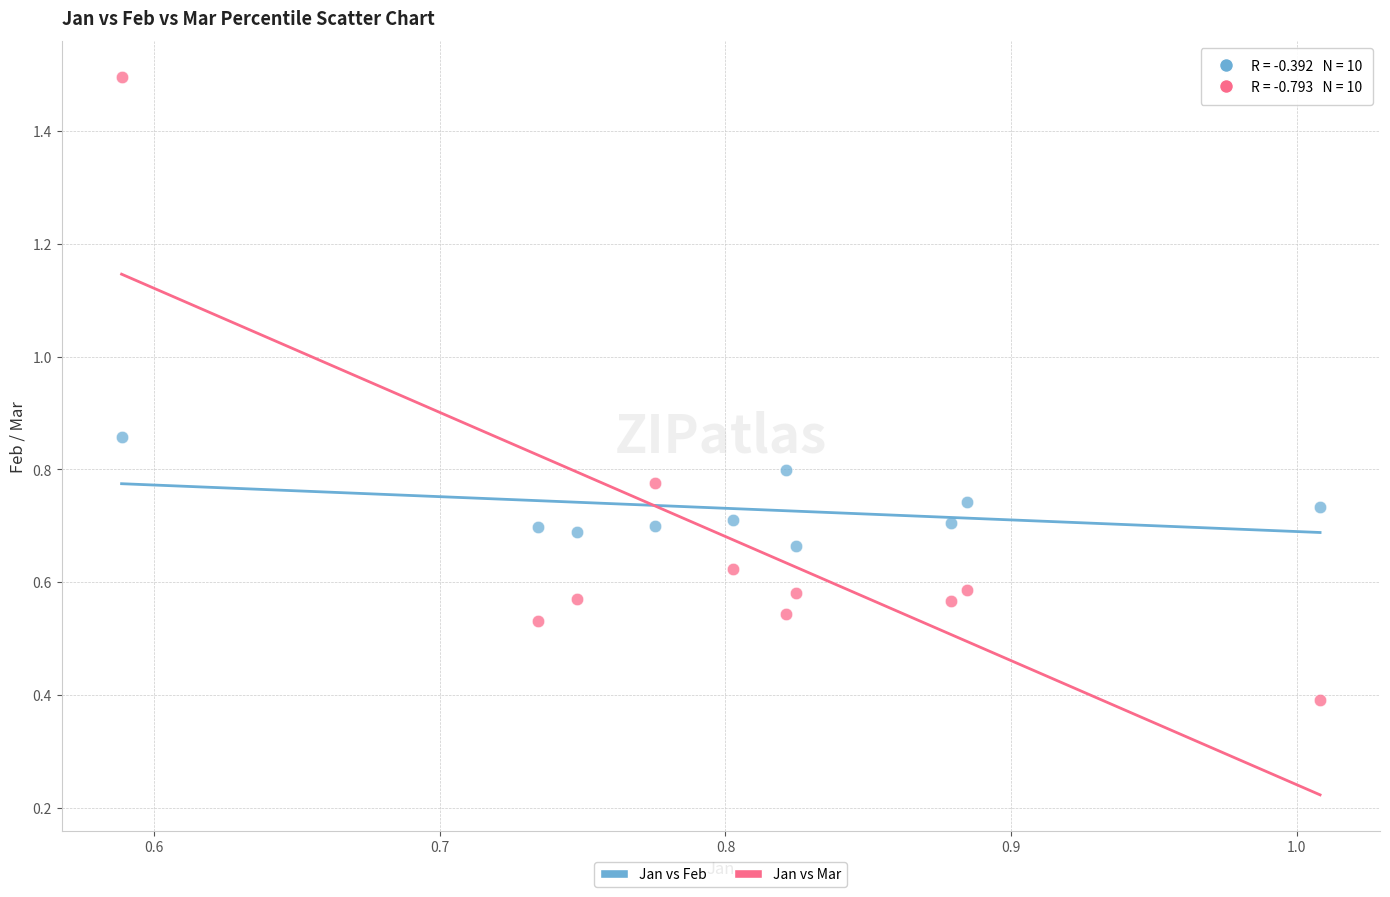

Which series contains the highest Y value?

Jan vs Mar